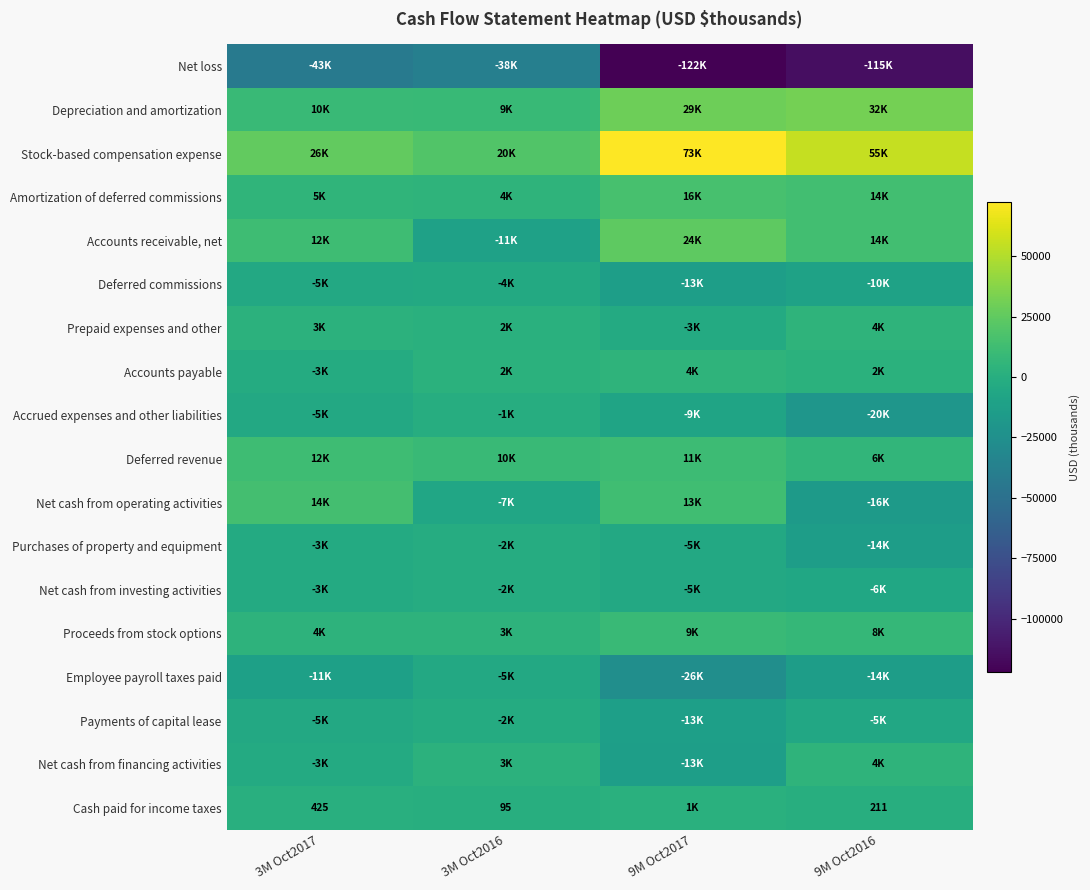

What is the sum of the Depreciation and amortization values at 9M Oct2017 and 9M Oct2016?

60765